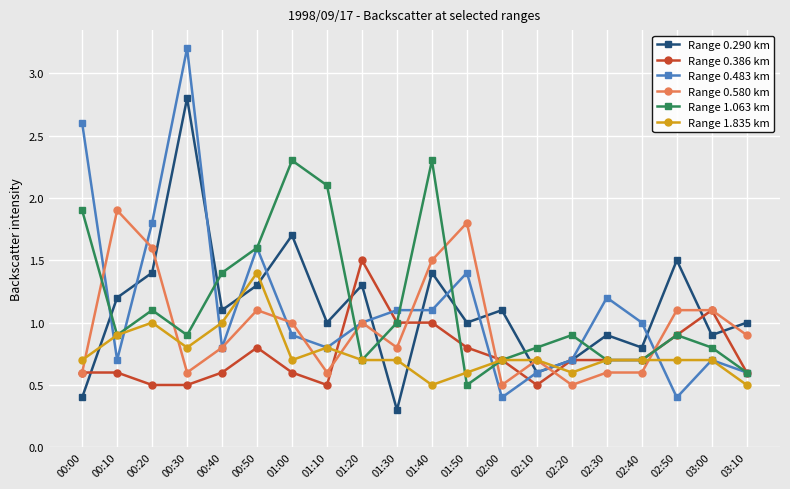

What is the difference between the maximum and minimum values in the Range 0.580 km series?

1.4